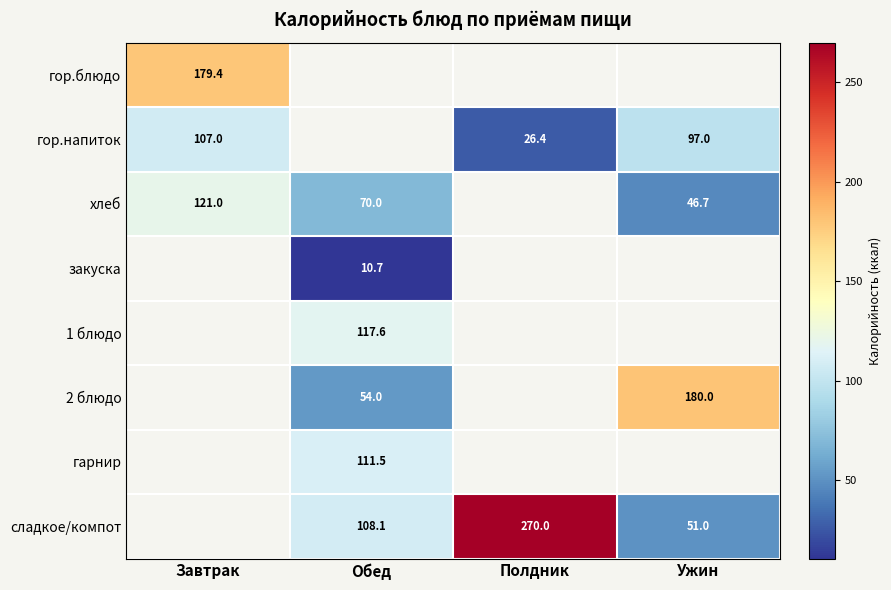

Between Полдник and Обед, which is larger?

Обед